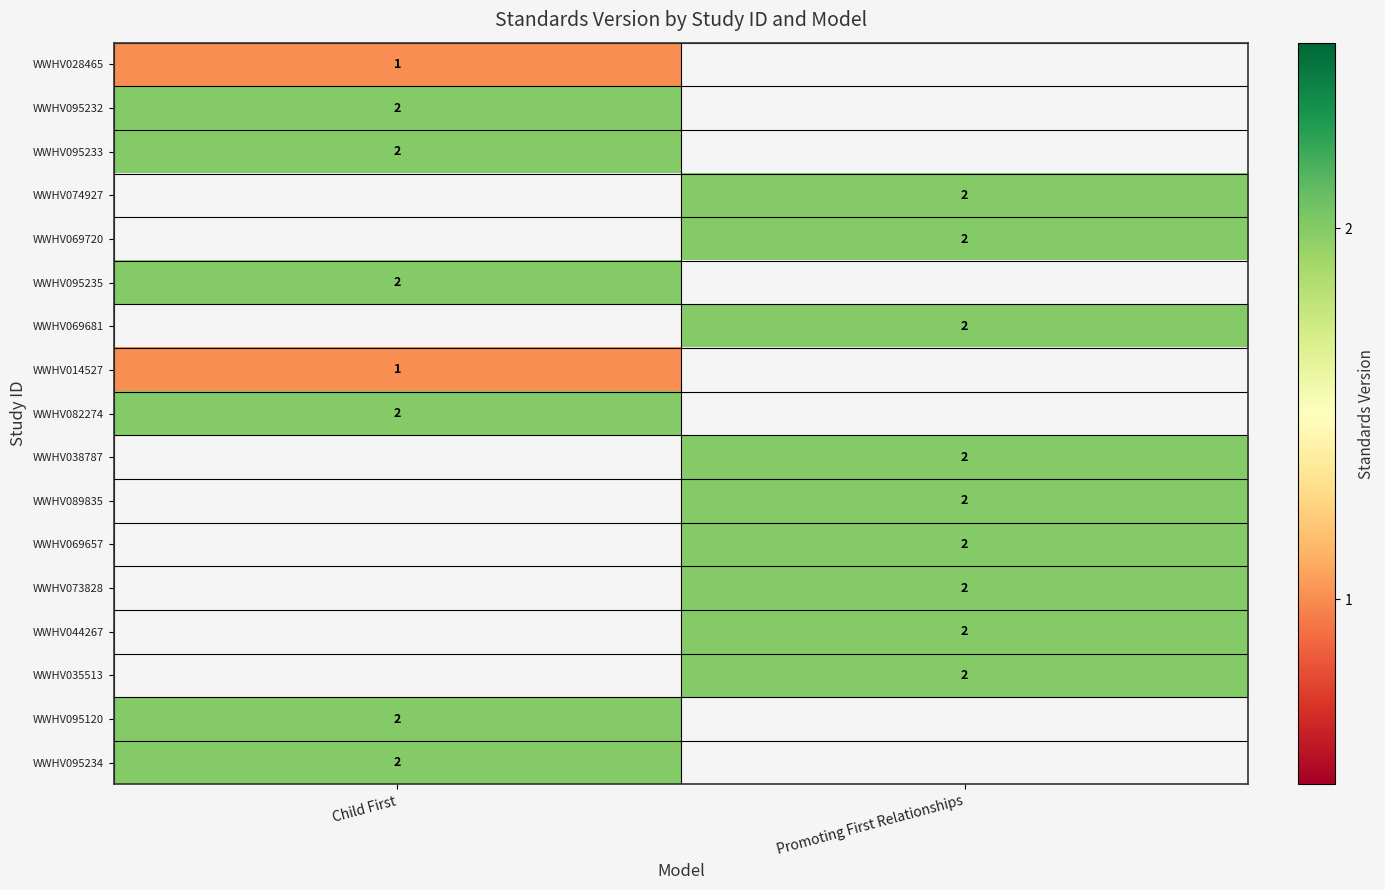

The value of WWHV074927 at Promoting First Relationships is 1.1. True or false?

False